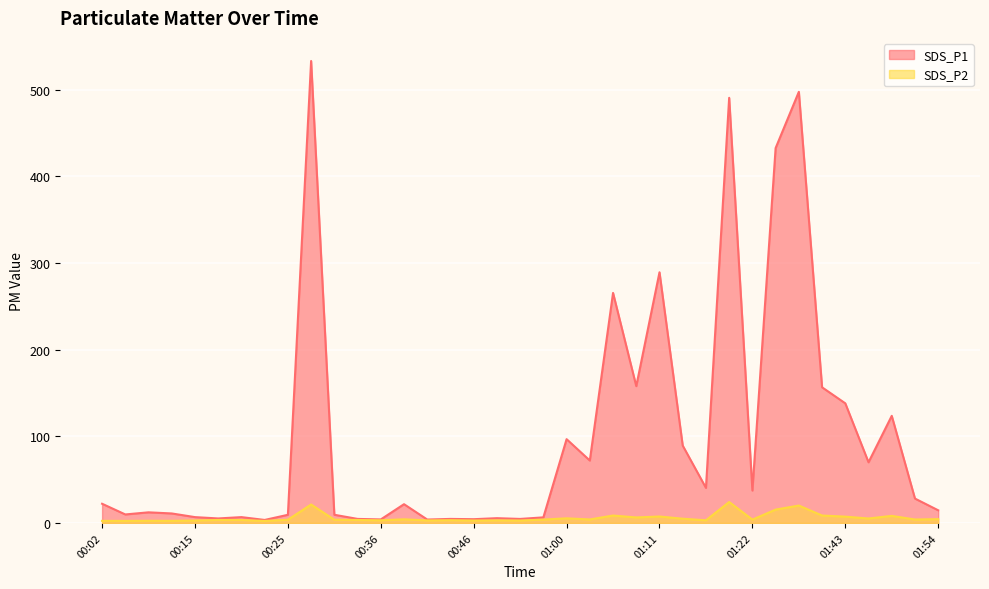

Reading left to right, transcribe all the data shown in this chart.

SDS_P1: 00:02=22.1	00:07=9.8	00:10=12.2	00:13=10.9	00:15=6.7	00:18=5.2	00:20=6.7	00:23=3.5	00:25=9.4	00:28=533.3	00:31=9.4	00:33=4.7	00:36=4.0	00:39=21.6	00:41=3.9	00:44=4.7	00:46=4.3	00:49=5.5	00:52=4.6	00:55=6.4	01:00=96.7	01:03=72.0	01:06=265.6	01:08=157.9	01:11=289.4	01:14=89.3	01:16=40.5	01:19=490.8	01:22=37.4	01:25=432.8	01:35=497.7	01:38=156.6	01:43=138.1	01:46=70.0	01:48=123.6	01:51=28.1	01:54=14.6
SDS_P2: 00:02=2.4	00:07=2.4	00:10=2.5	00:13=2.4	00:15=2.8	00:18=3.4	00:20=3.4	00:23=2.3	00:25=3.7	00:28=21.3	00:31=3.7	00:33=3.4	00:36=3.0	00:39=4.2	00:41=2.9	00:44=3.2	00:46=2.8	00:49=3.0	00:52=2.8	00:55=3.9	01:00=5.3	01:03=4.0	01:06=8.6	01:08=6.3	01:11=7.4	01:14=4.9	01:16=3.0	01:19=24.2	01:22=3.9	01:25=15.4	01:35=20.1	01:38=8.6	01:43=7.3	01:46=5.1	01:48=8.2	01:51=4.0	01:54=4.4